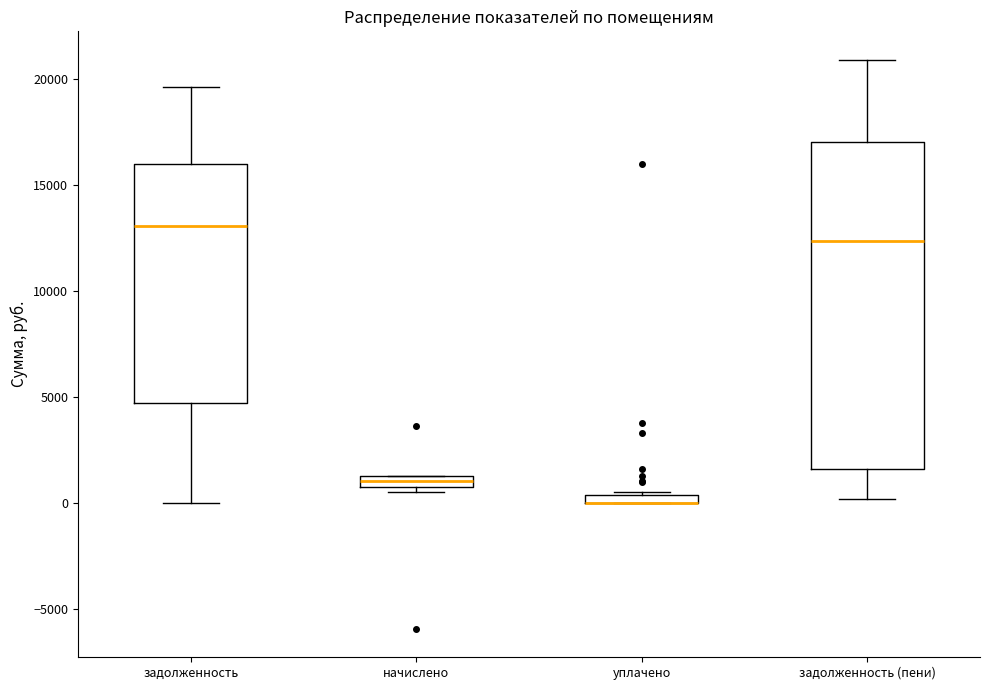

Where is the lower edge of the box for начислено on the y-axis? The values are not printed on the chart, so give them approximately, as read against the axis.

1000